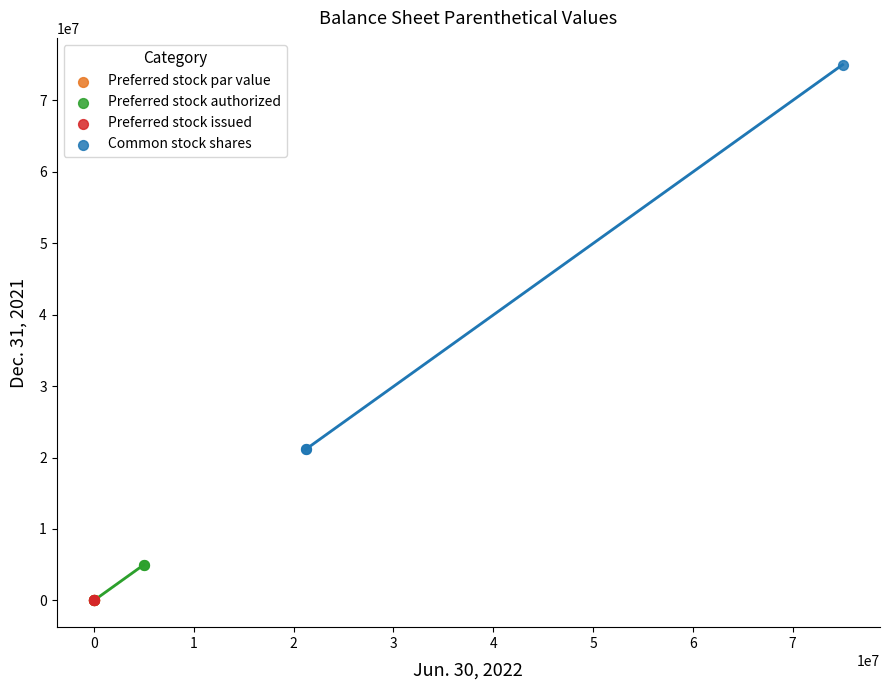

Which series contains the highest Y value?

Common stock shares